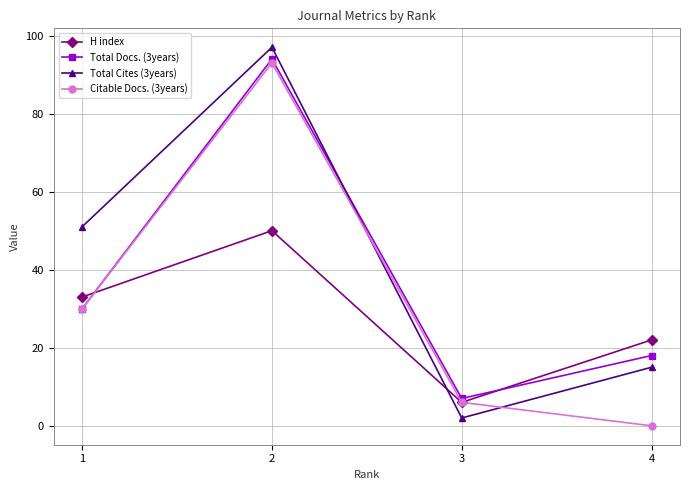

What is the total value across all series at 3?

21